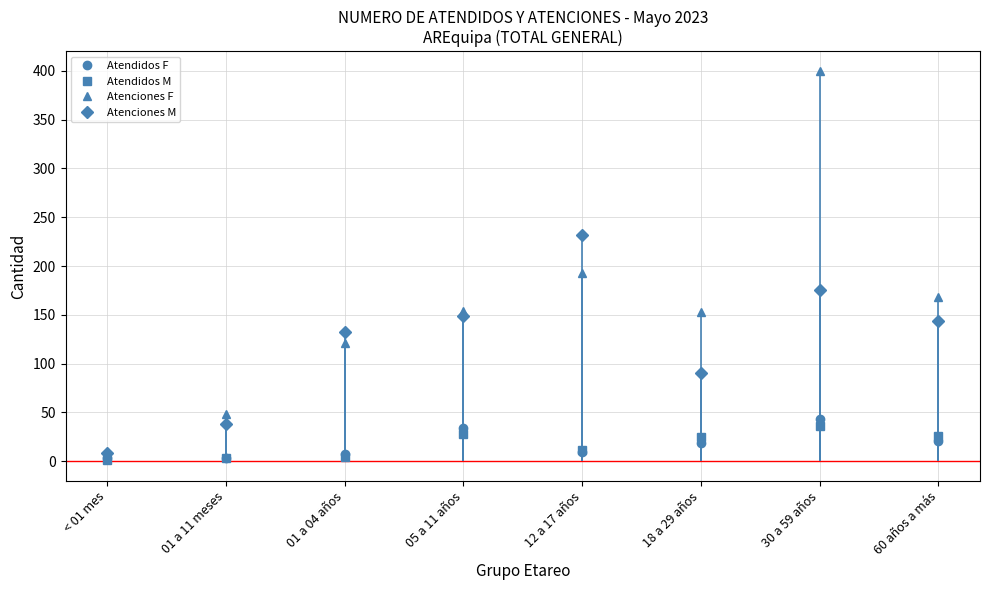

What is the value of the Atenciones F point at the 6th from the left?

153